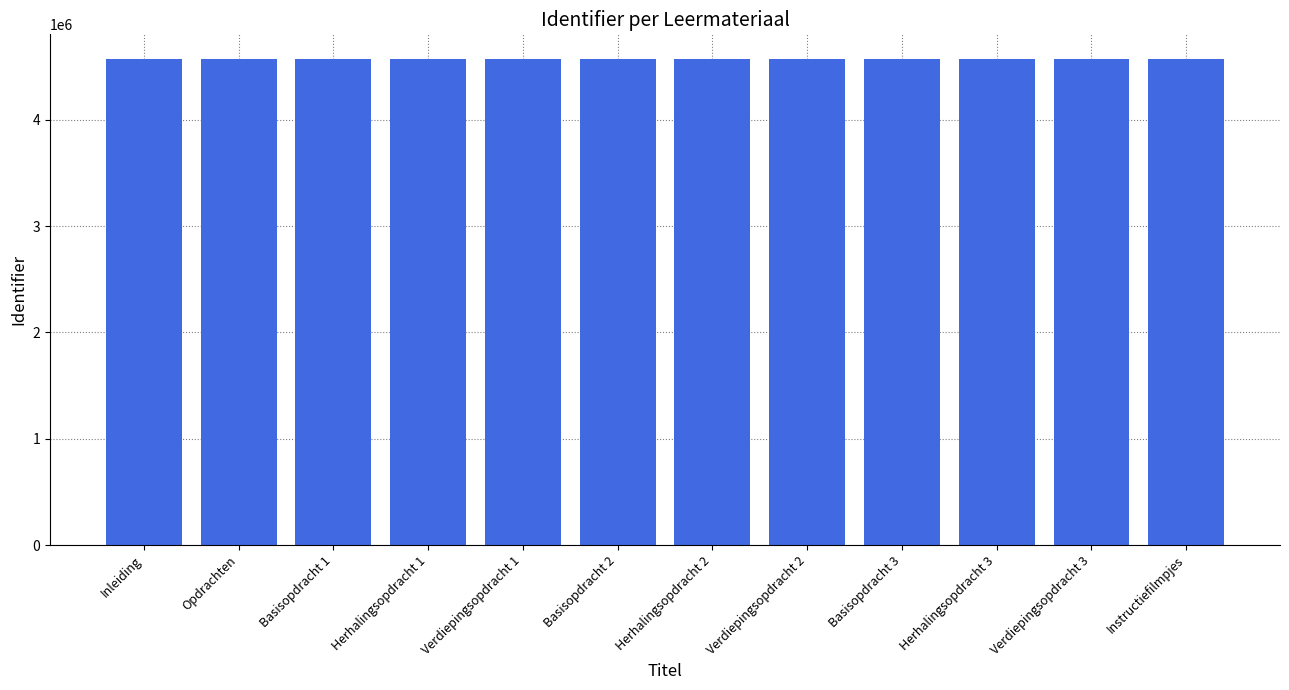

How many distinct data groups are displayed?

1